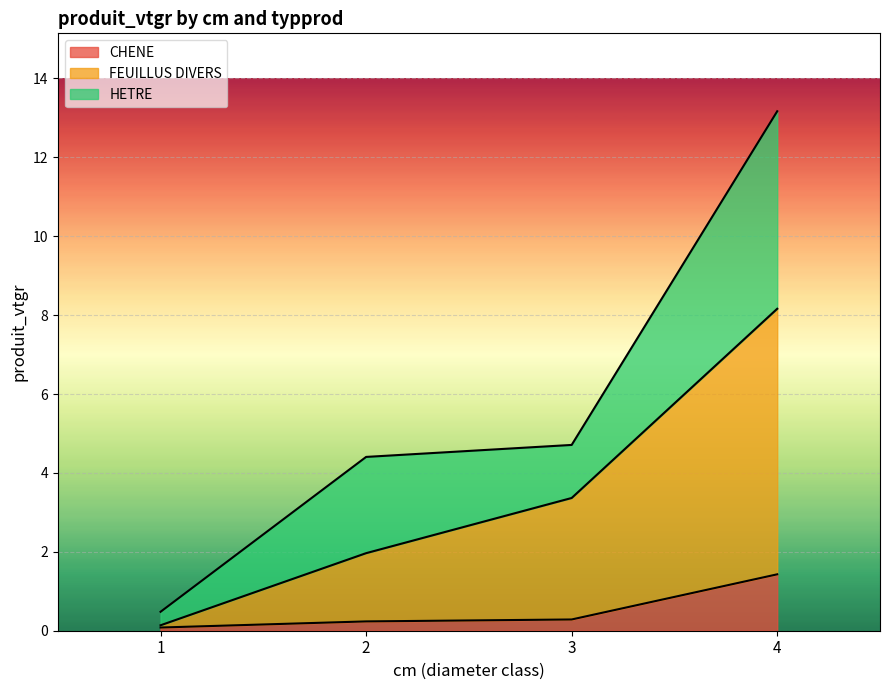

Which series has the widest spread of values?

FEUILLUS DIVERS